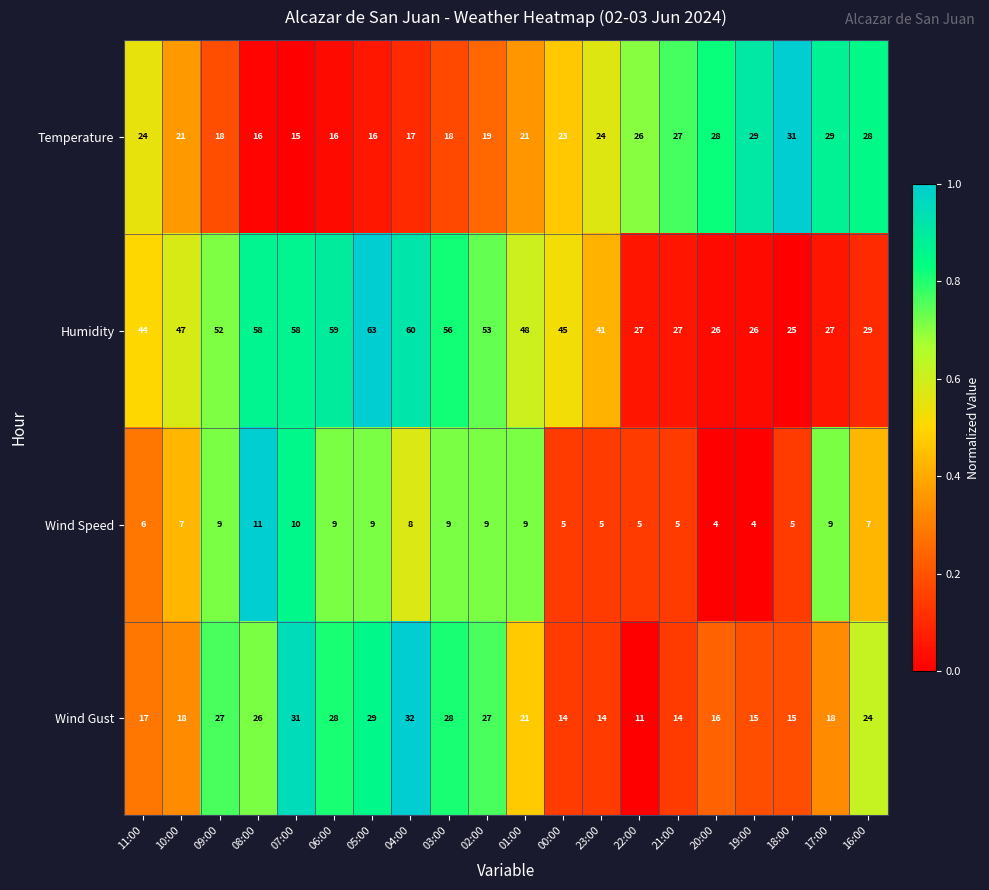

At which label does Wind Speed first exceed 8?

09:00